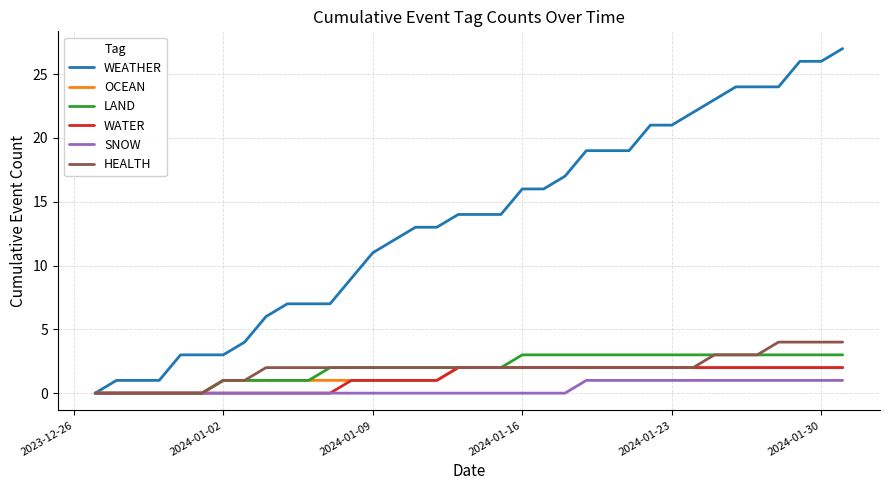

Reading right to left, list all the values displayed in this chart.

WEATHER: 27	26	26	24	24	24	23	22	21	21	19	19	19	17	16	16	14	14	14	13	13	12	11	9	7	7	7	6	4	3	3	3	1	1	1	0
OCEAN: 2	2	2	2	2	2	2	2	2	2	2	2	2	2	2	2	2	2	2	1	1	1	1	1	1	1	1	1	1	1	0	0	0	0	0	0
LAND: 3	3	3	3	3	3	3	3	3	3	3	3	3	3	3	3	2	2	2	2	2	2	2	2	2	1	1	1	1	1	0	0	0	0	0	0
WATER: 2	2	2	2	2	2	2	2	2	2	2	2	2	2	2	2	2	2	2	1	1	1	1	1	0	0	0	0	0	0	0	0	0	0	0	0
SNOW: 1	1	1	1	1	1	1	1	1	1	1	1	1	0	0	0	0	0	0	0	0	0	0	0	0	0	0	0	0	0	0	0	0	0	0	0
HEALTH: 4	4	4	4	3	3	3	2	2	2	2	2	2	2	2	2	2	2	2	2	2	2	2	2	2	2	2	2	1	1	0	0	0	0	0	0